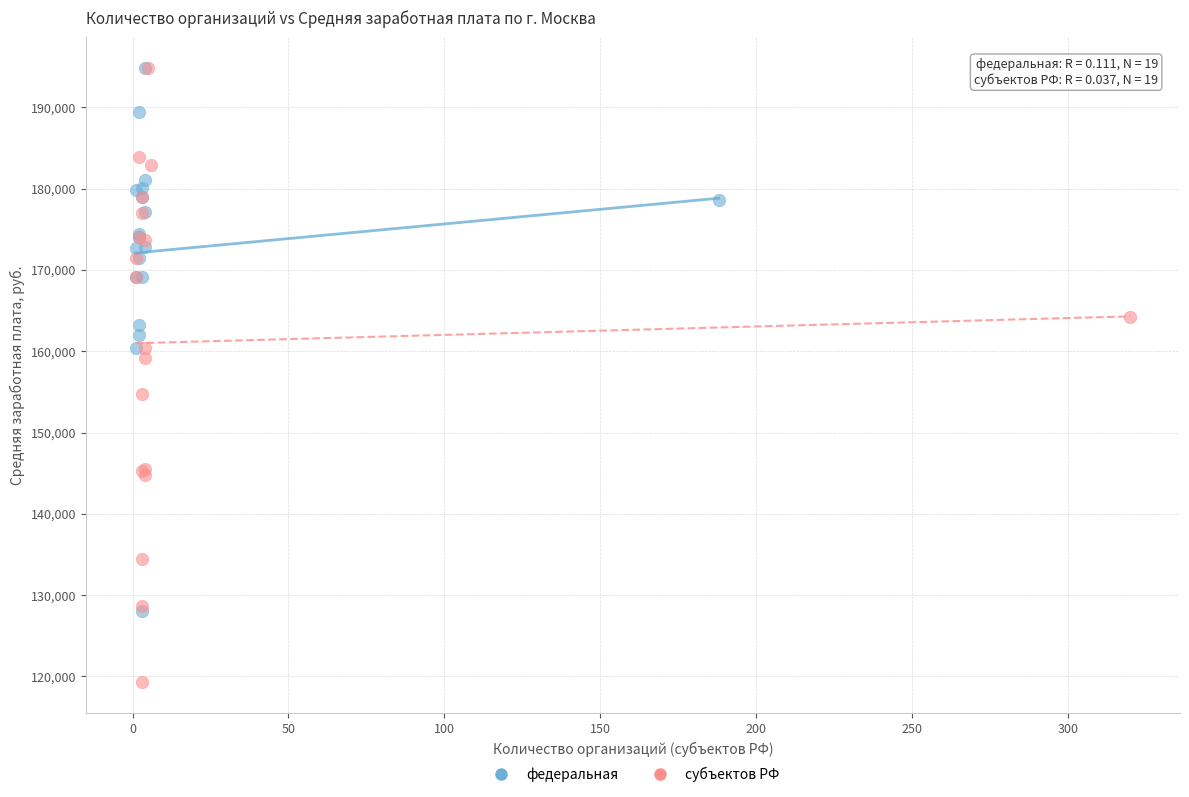

Which series has the widest spread of Y values?

субъектов РФ